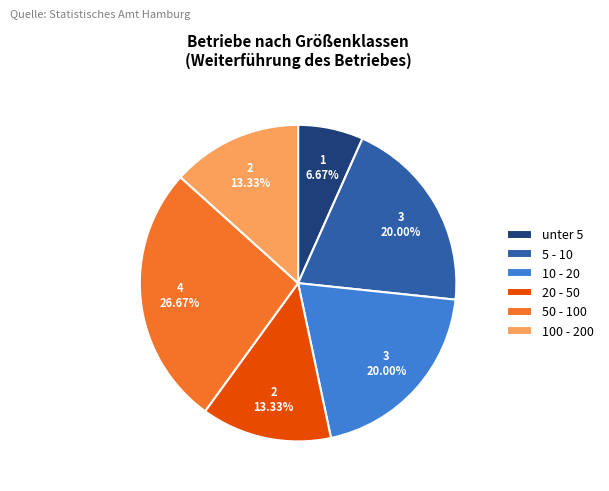

Is 20 - 50 the majority of the pie?

No